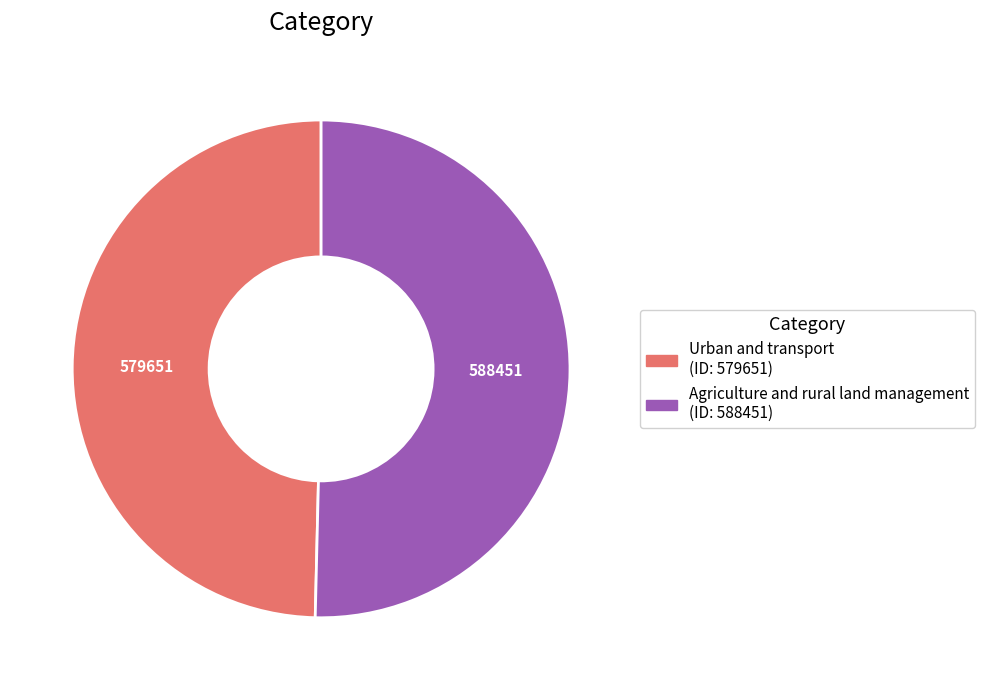

Do Urban and transport and Agriculture and rural land management together represent more than half of the pie?

Yes